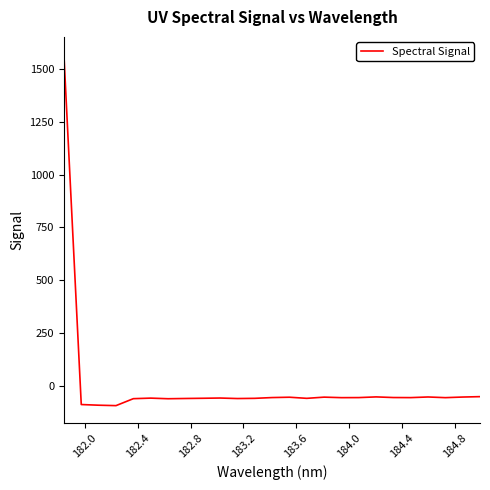

What is the minimum value shown in the chart?

-94.5